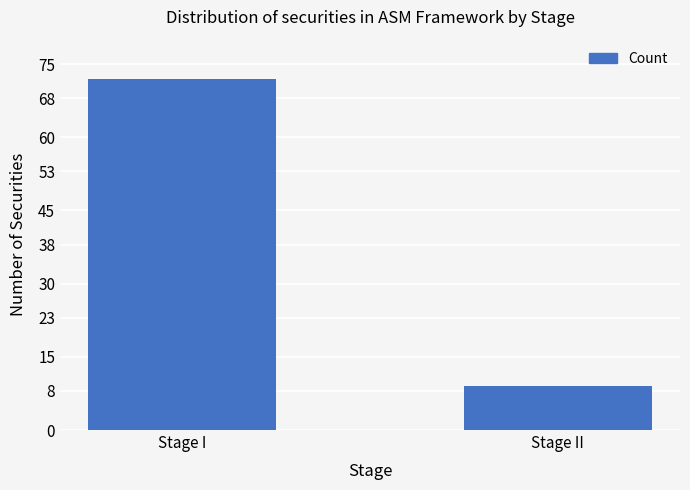

What is the greatest value displayed?

72